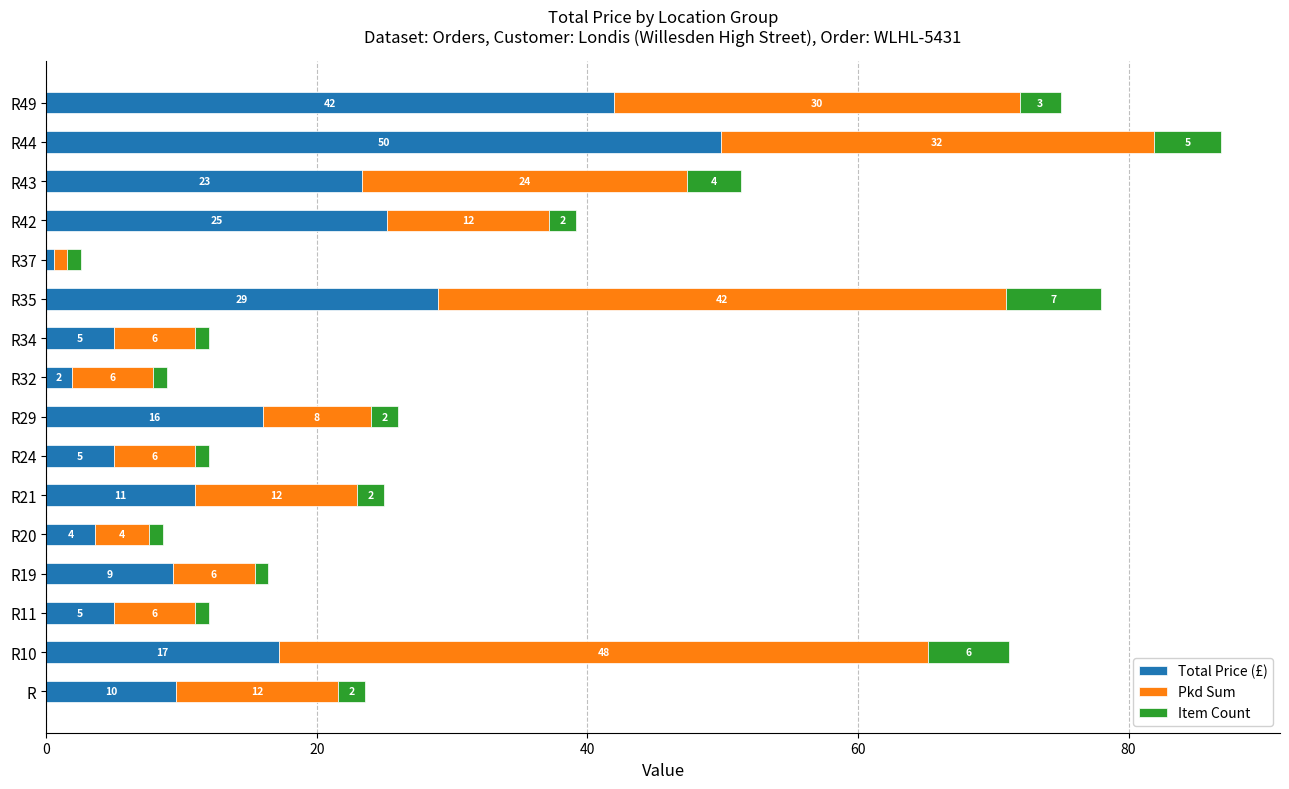

At which category is the sum across all series the highest?

R44